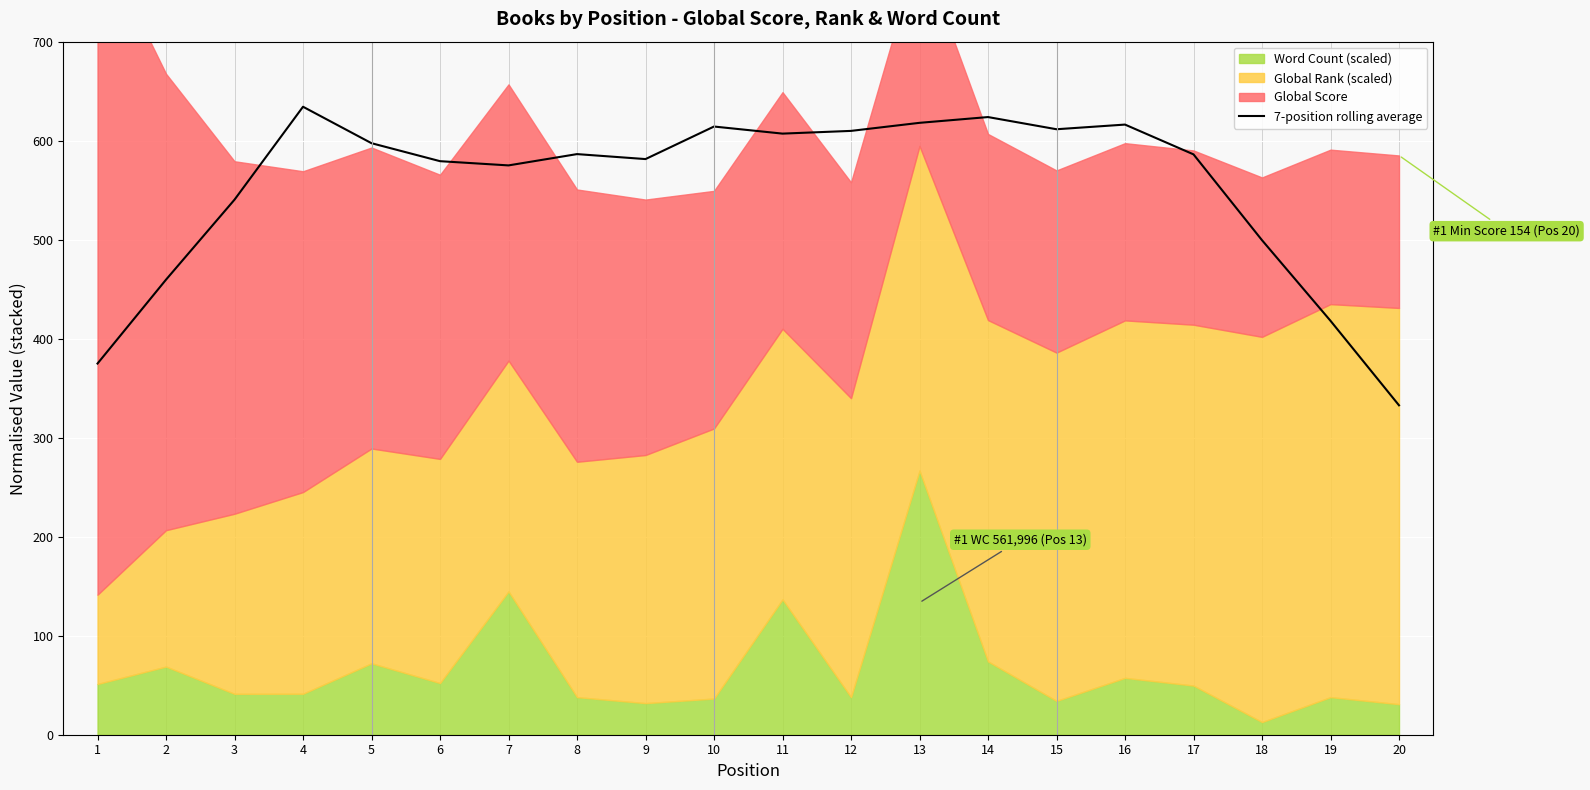

Reading left to right, transcribe all the data shown in this chart.

374.9	459.6	540.4	634.3	597.4	579.3	575.0	586.4	581.4	614.3	607.1	609.9	618.0	623.8	611.5	616.3	586.2	499.5	418.1	332.7